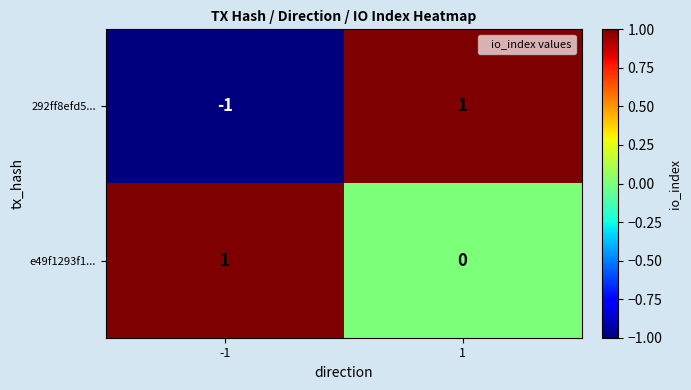

At how many categories does at least one series exceed 0?

2